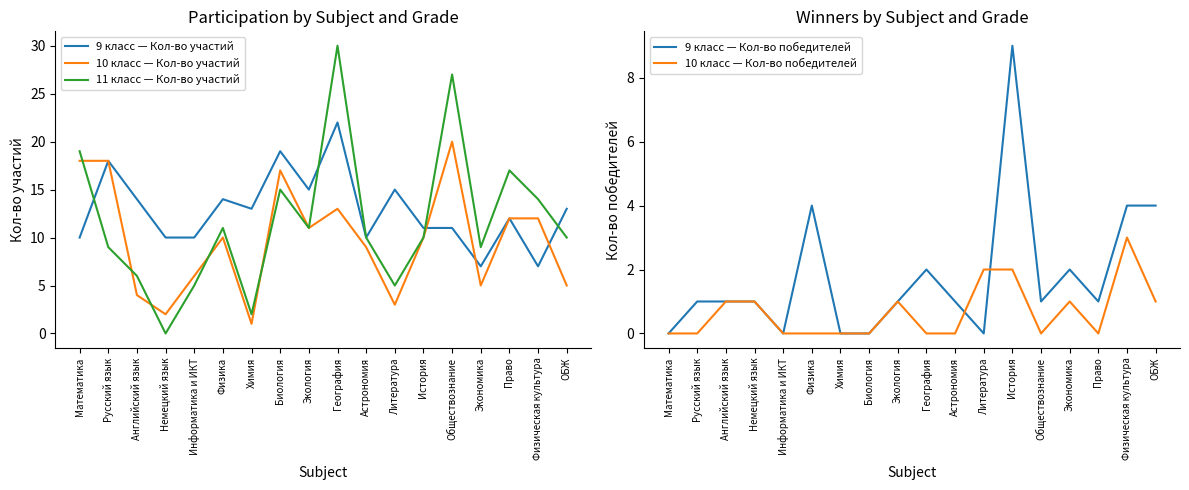

How many interior local valleys does the 10 класс — Кол-во участий series have?

5